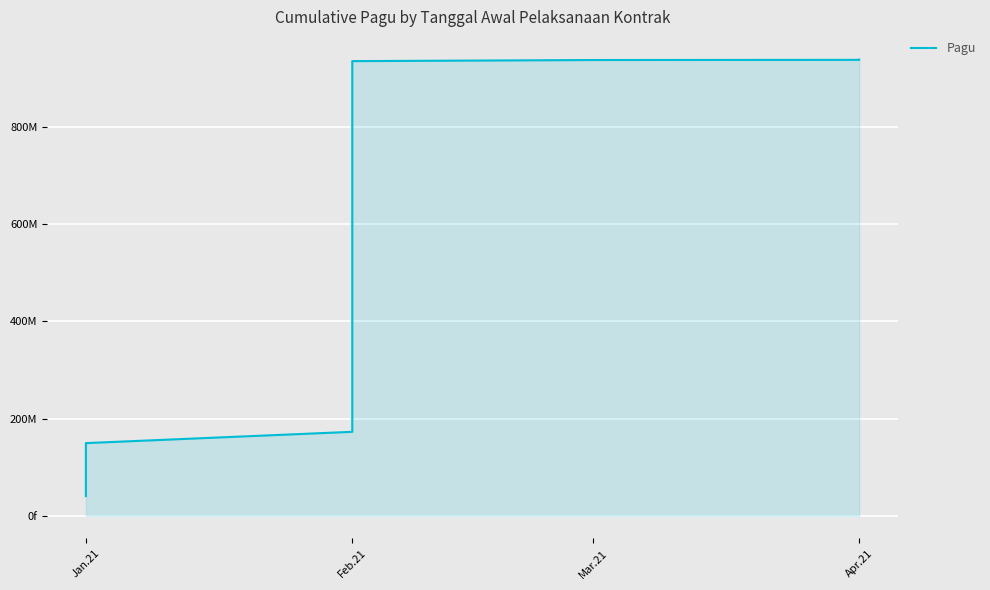

How many data points are less than 183035000?

10